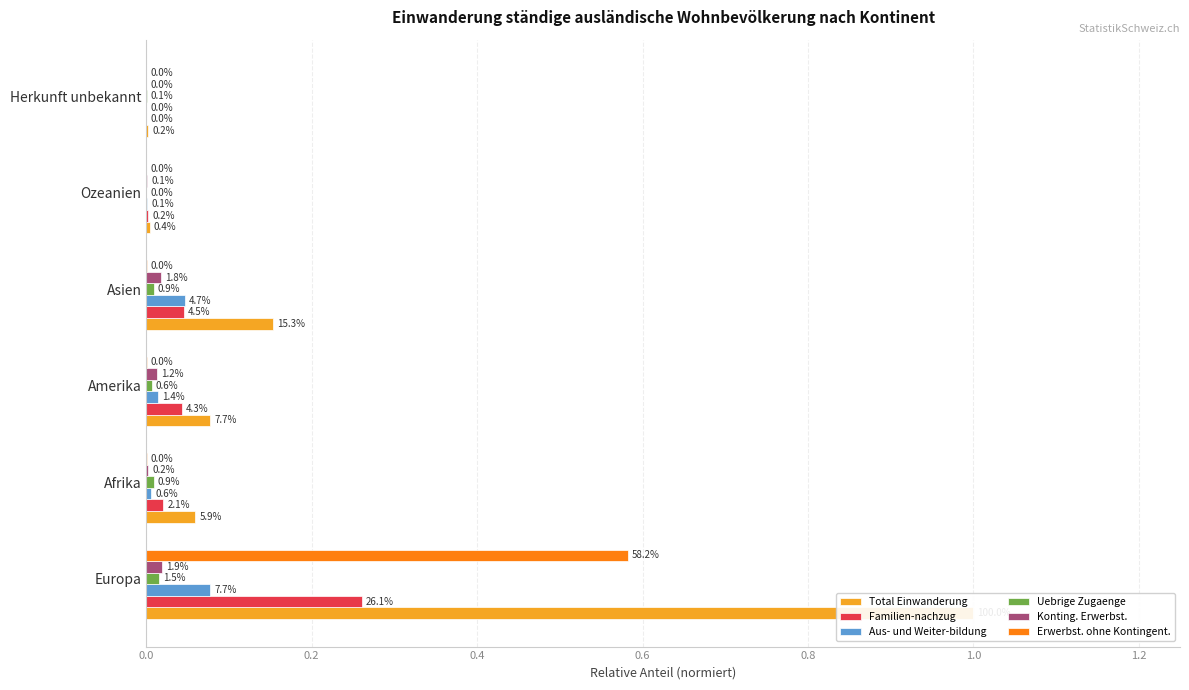

True or false: Konting. Erwerbst. has a value of 0.0 at Ozeanien.

True